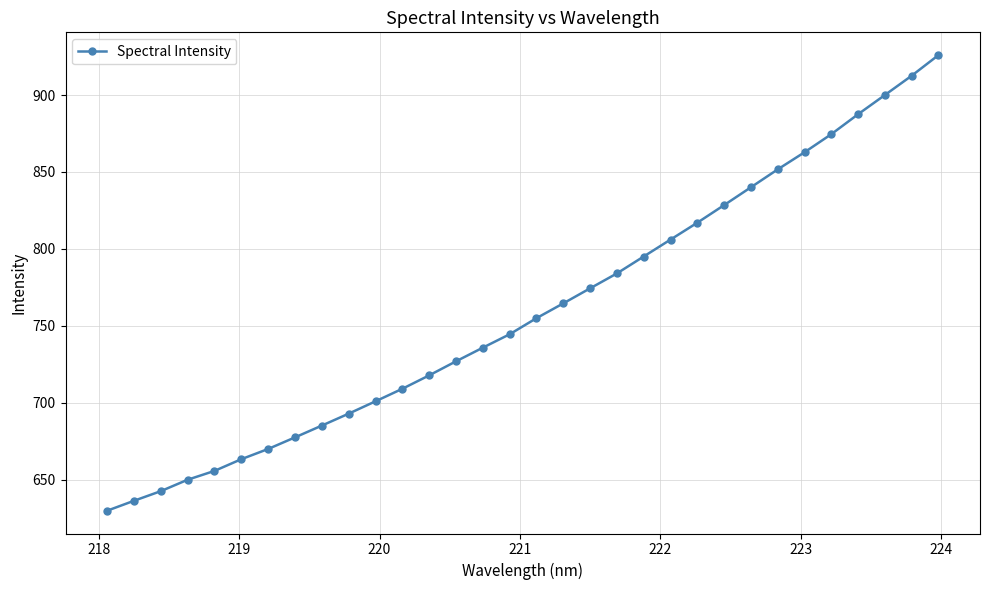

Reading left to right, list all the values displayed in this chart.

629.8	636.3	642.5	650.0	655.7	663.3	669.9	677.5	685.1	692.9	700.9	709.1	717.8	726.9	735.8	744.5	755.0	764.6	774.3	784.0	795.0	806.0	817.0	828.4	840.0	851.7	862.8	874.5	887.5	900.0	912.5	925.9